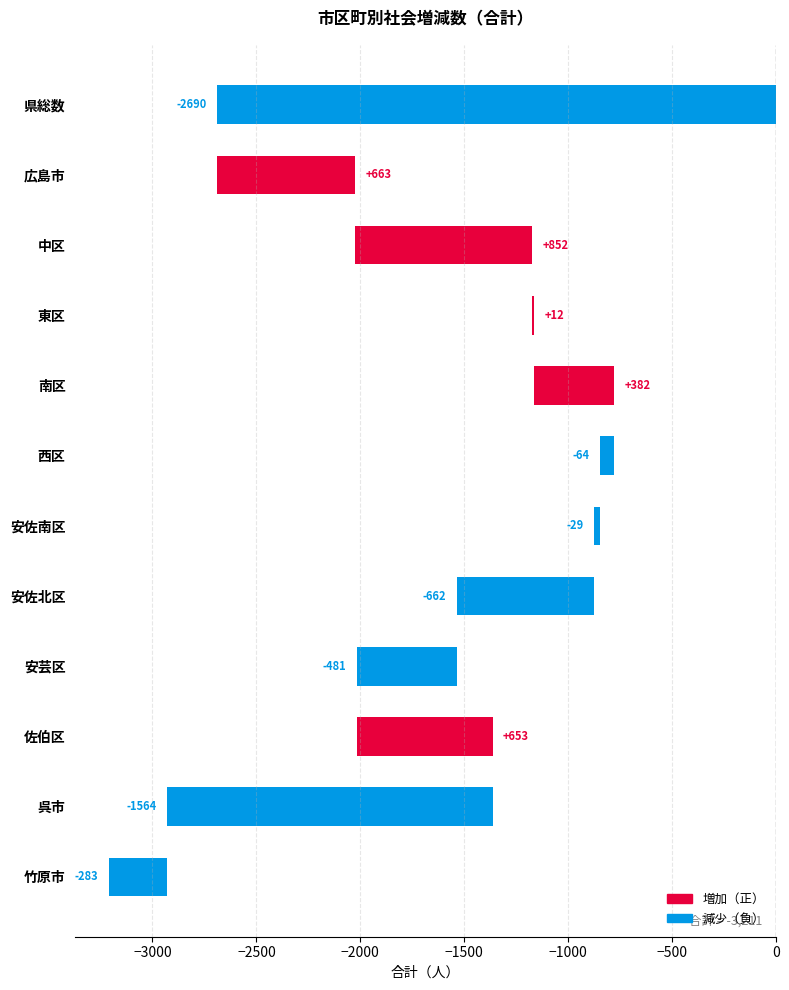

What is the difference between the maximum and minimum values?

3542